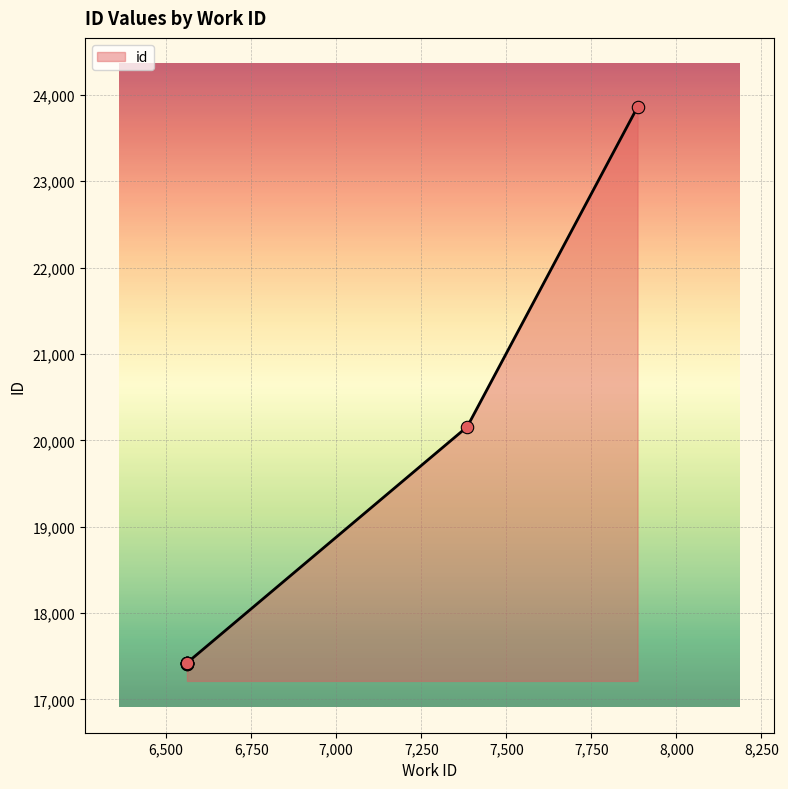

What is the change in value from 6561 to 7886?

+6440